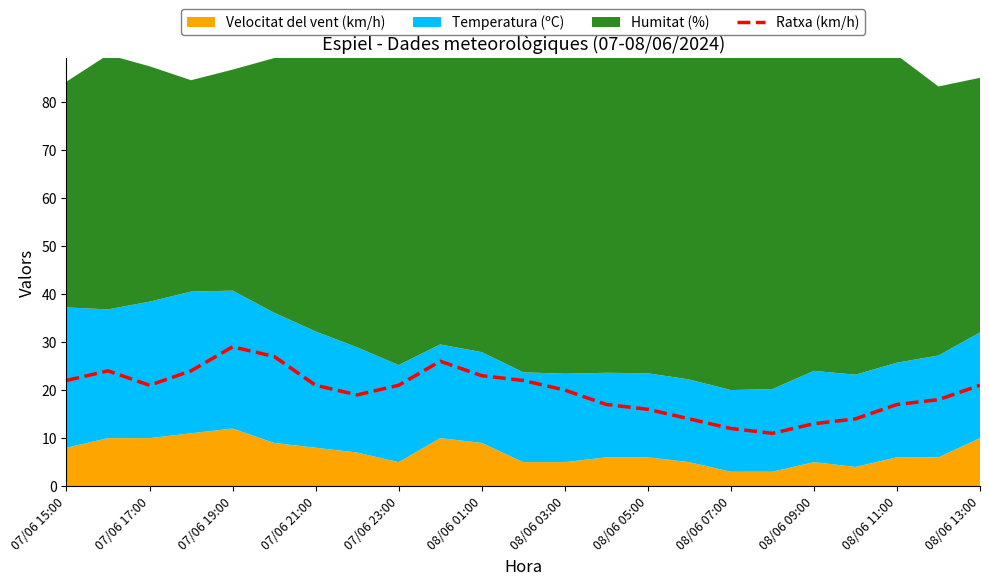

The value of Ratxa (km/h) at 08/06 01:00 is 23. True or false?

True